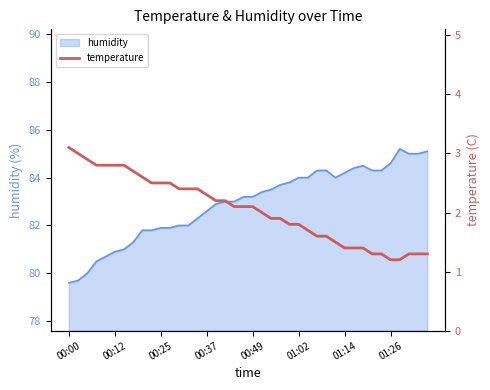

What is the lowest value of the humidity series?

79.6